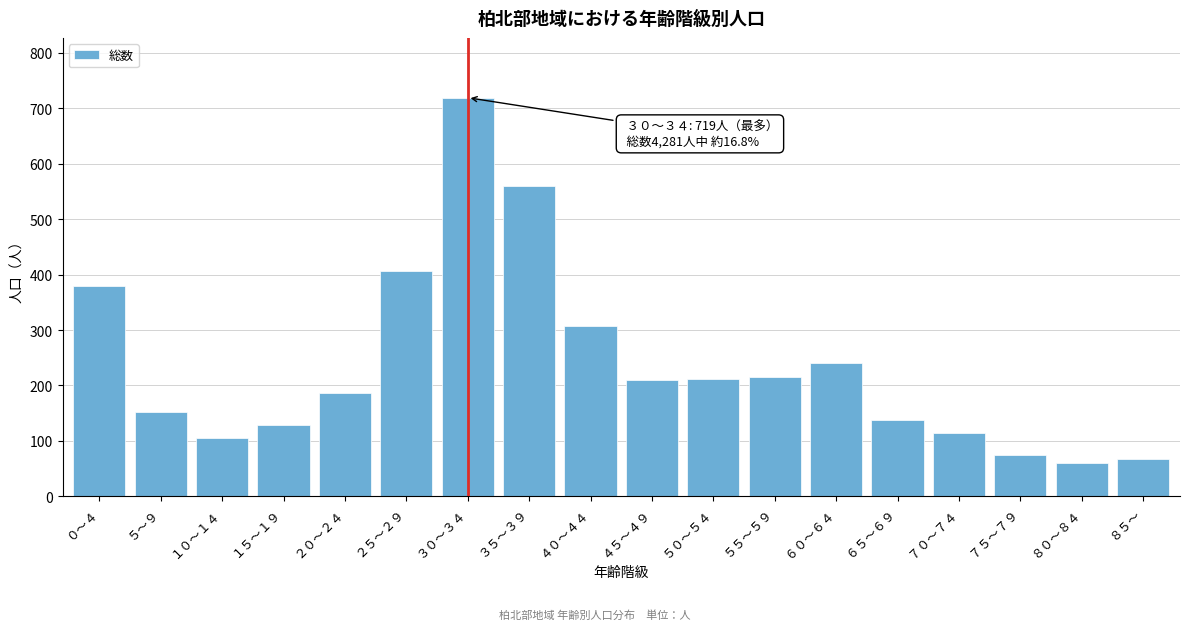

What is the label of the 4th bar from the left?

１５～１９